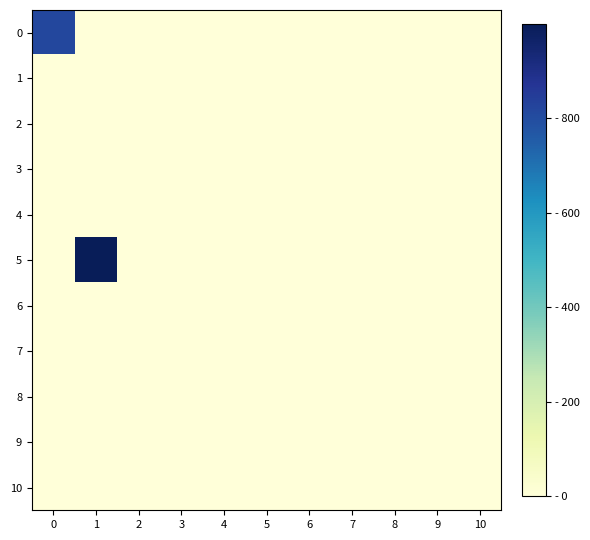

Which series has the largest total across all categories?

5